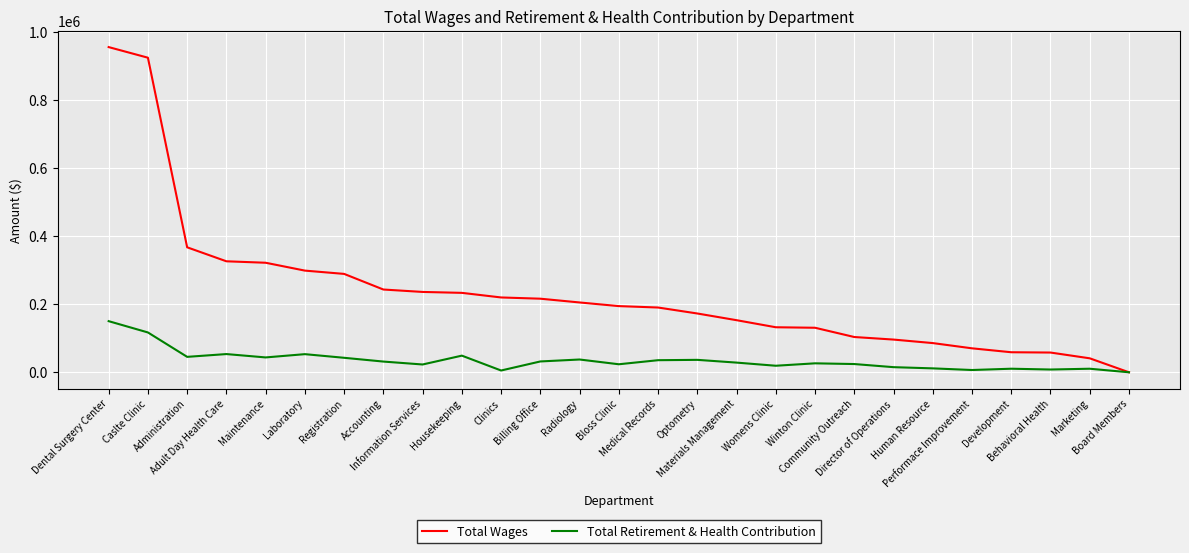

What is the greatest value displayed?

954827